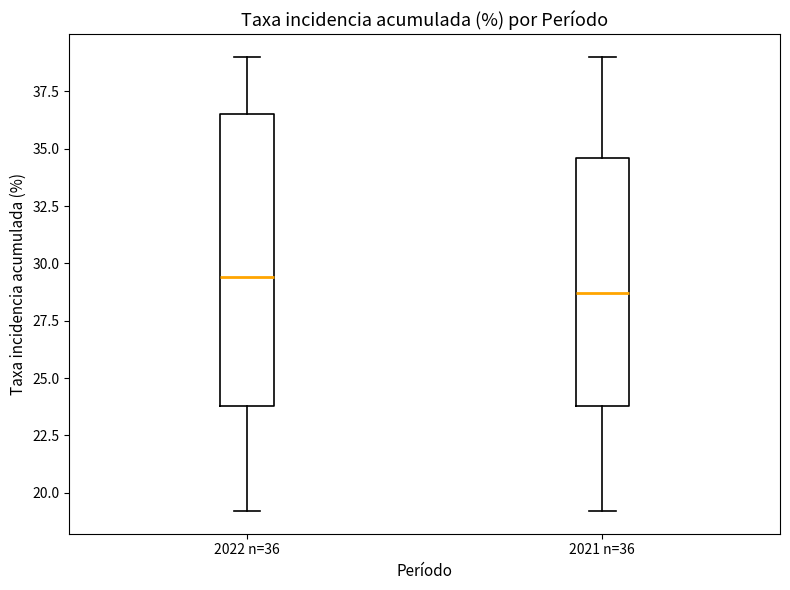

Which box is the tallest, from its lower edge to its upper edge?

2022 n=36